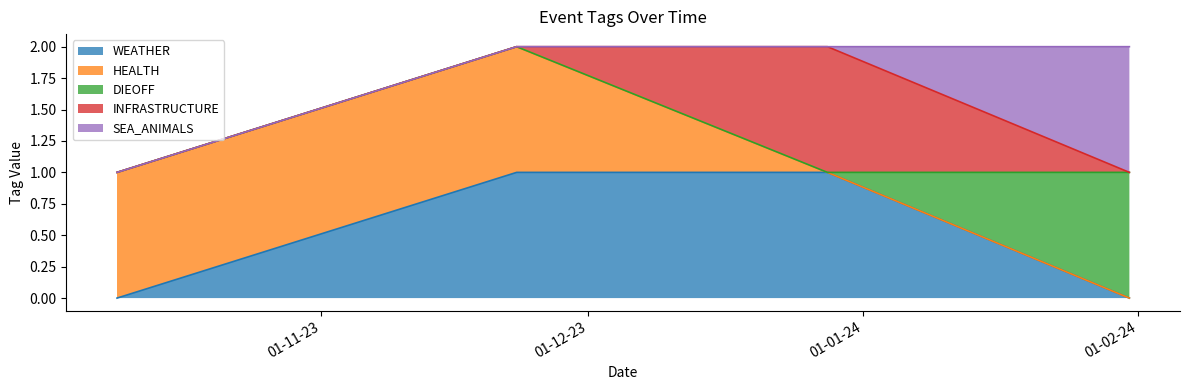

Is the value of HEALTH at 2023-11-23 greater than the value of SEA_ANIMALS at 2023-11-23?

Yes